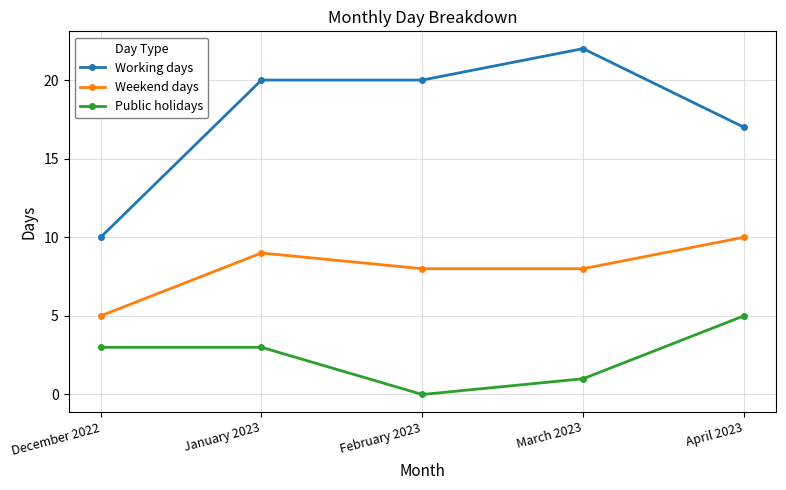

Is it true that Public holidays equals 0 at February 2023?

True